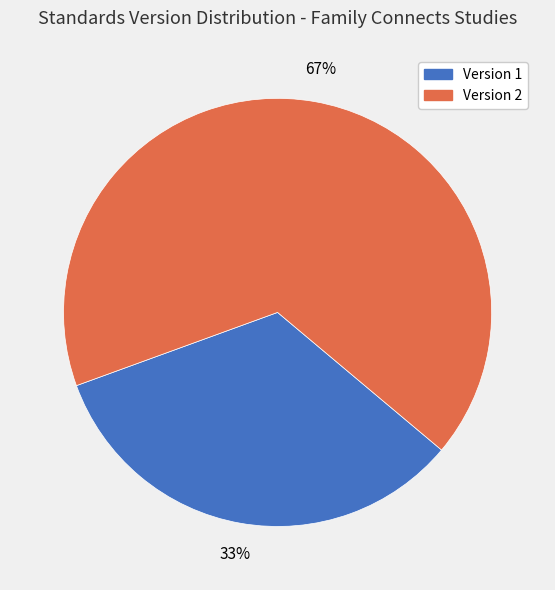

The Version 1 slice represents 22% of the pie. True or false?

False